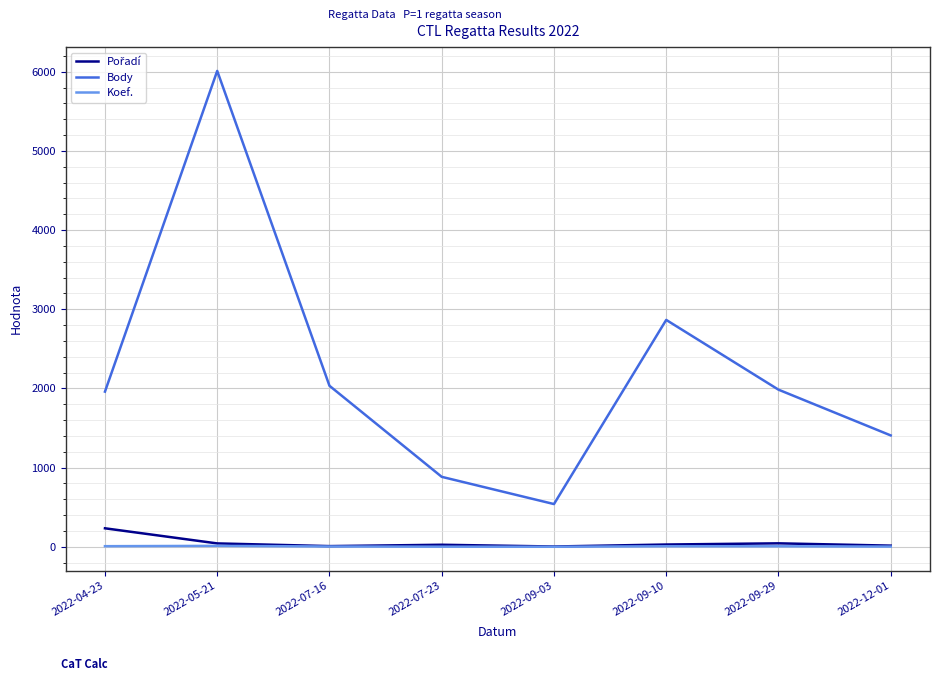

The value of Body at 2022-04-23 is 3089. True or false?

False